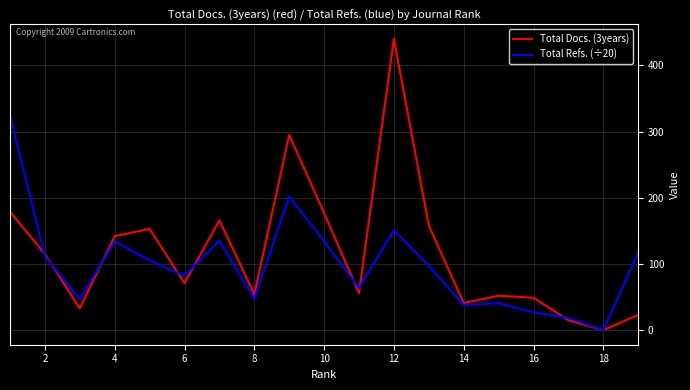

Which series has the largest range (max minus min)?

Total Docs. (3years)